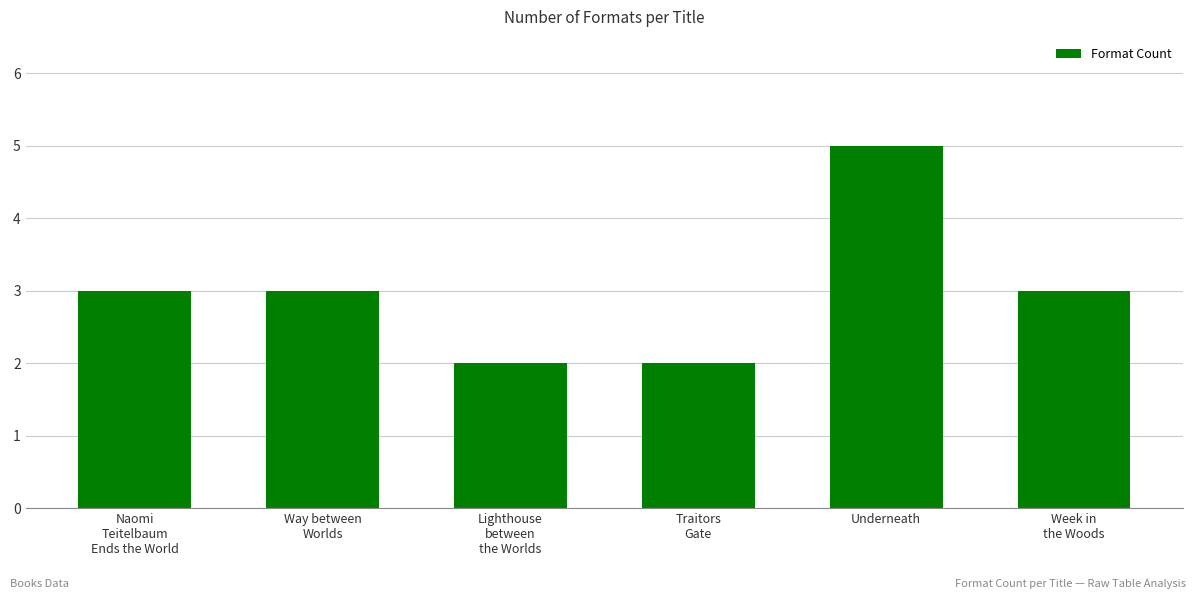

What is the label of the 4th bar from the right?

Lighthouse
between
the Worlds